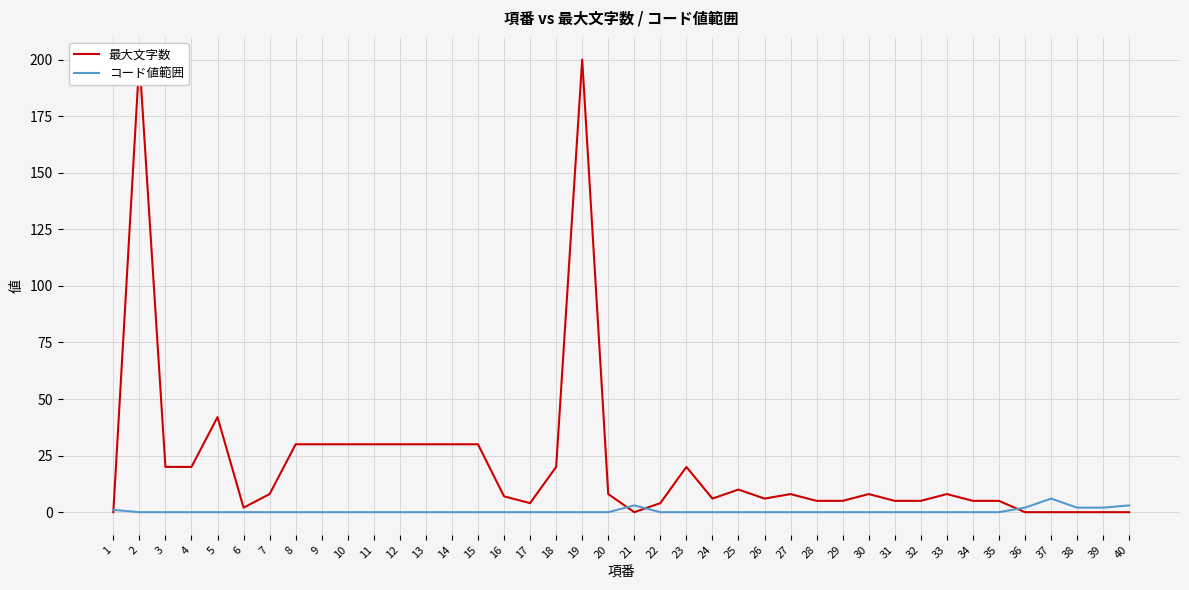

Reading right to left, transcribe all the data shown in this chart.

最大文字数: 40=0	39=0	38=0	37=0	36=0	35=5	34=5	33=8	32=5	31=5	30=8	29=5	28=5	27=8	26=6	25=10	24=6	23=20	22=4	21=0	20=8	19=200	18=20	17=4	16=7	15=30	14=30	13=30	12=30	11=30	10=30	9=30	8=30	7=8	6=2	5=42	4=20	3=20	2=200	1=0
コード値範囲: 40=3	39=2	38=2	37=6	36=2	35=0	34=0	33=0	32=0	31=0	30=0	29=0	28=0	27=0	26=0	25=0	24=0	23=0	22=0	21=3	20=0	19=0	18=0	17=0	16=0	15=0	14=0	13=0	12=0	11=0	10=0	9=0	8=0	7=0	6=0	5=0	4=0	3=0	2=0	1=1